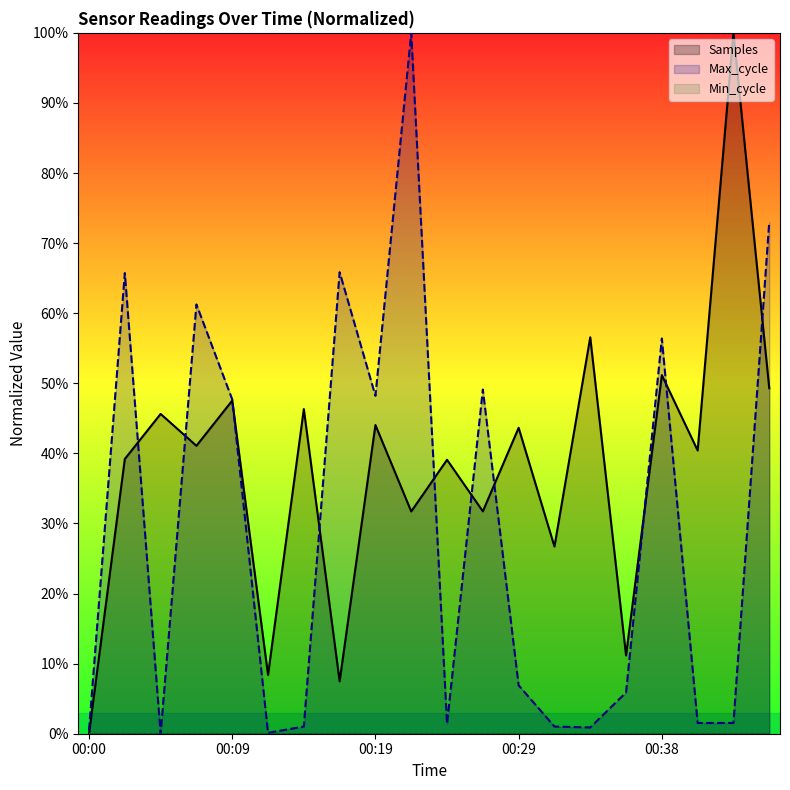

Which series has the largest total across all categories?

Samples